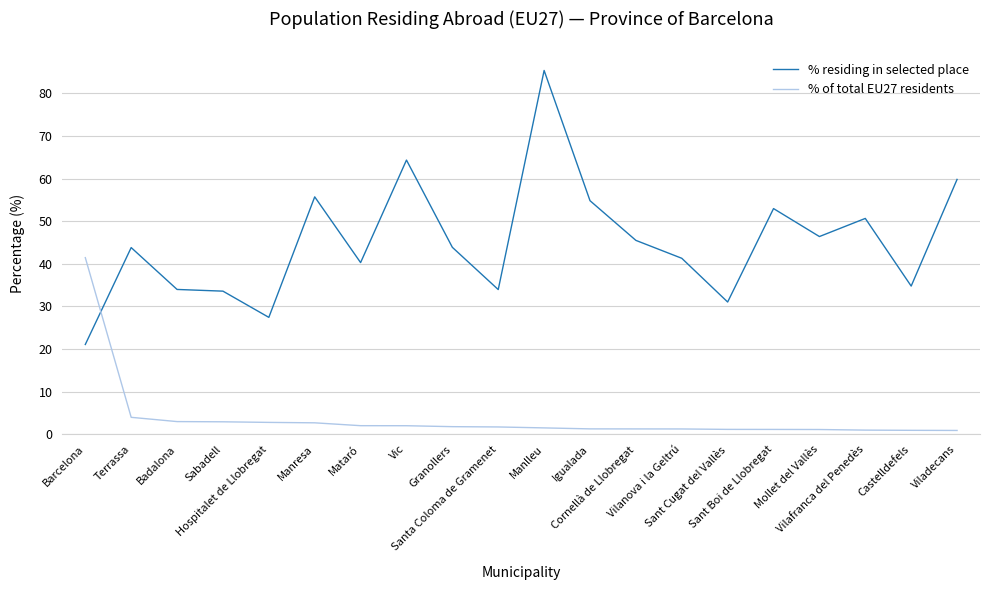

What is the maximum value for % of total EU27 residents?

41.4